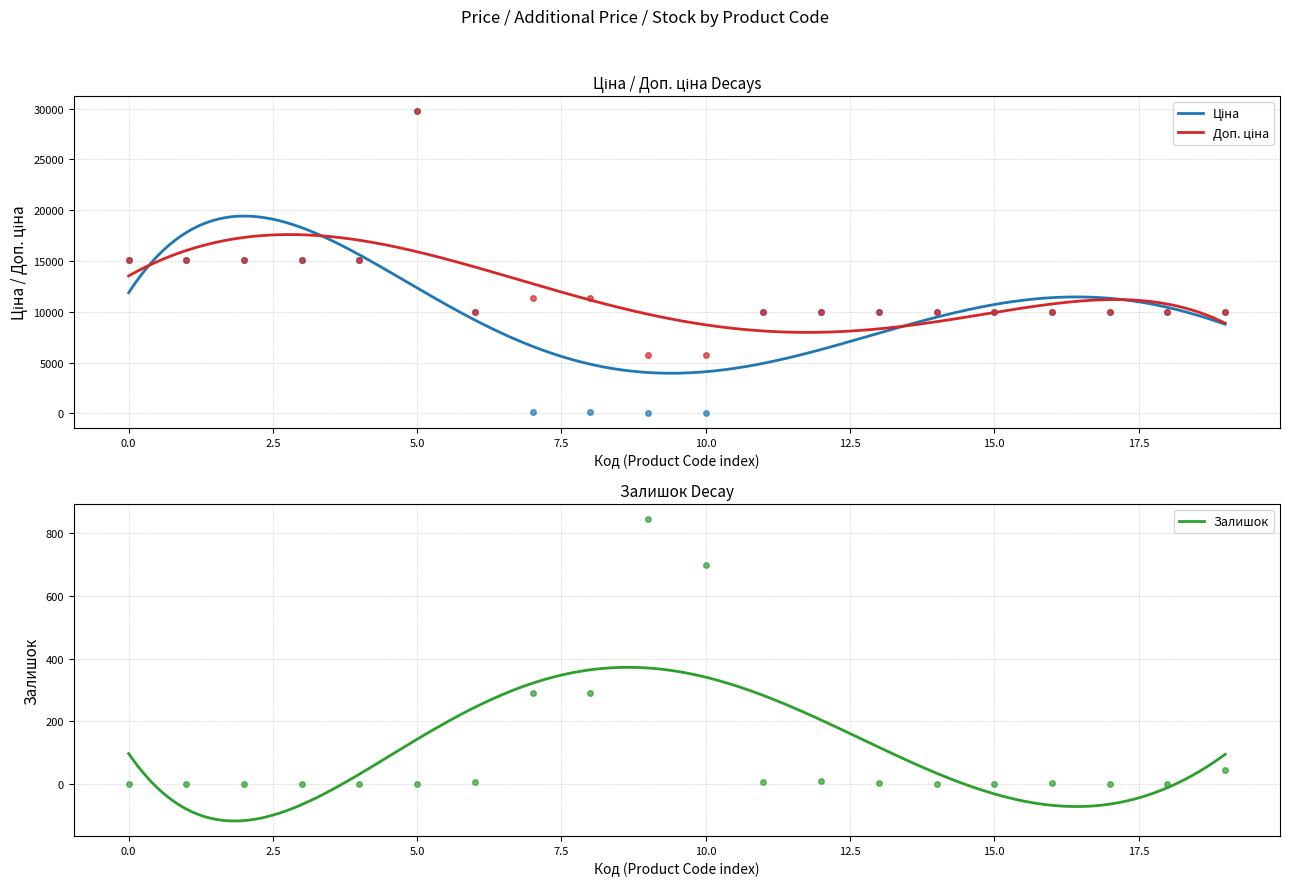

Which series contains the highest Y value?

Ціна